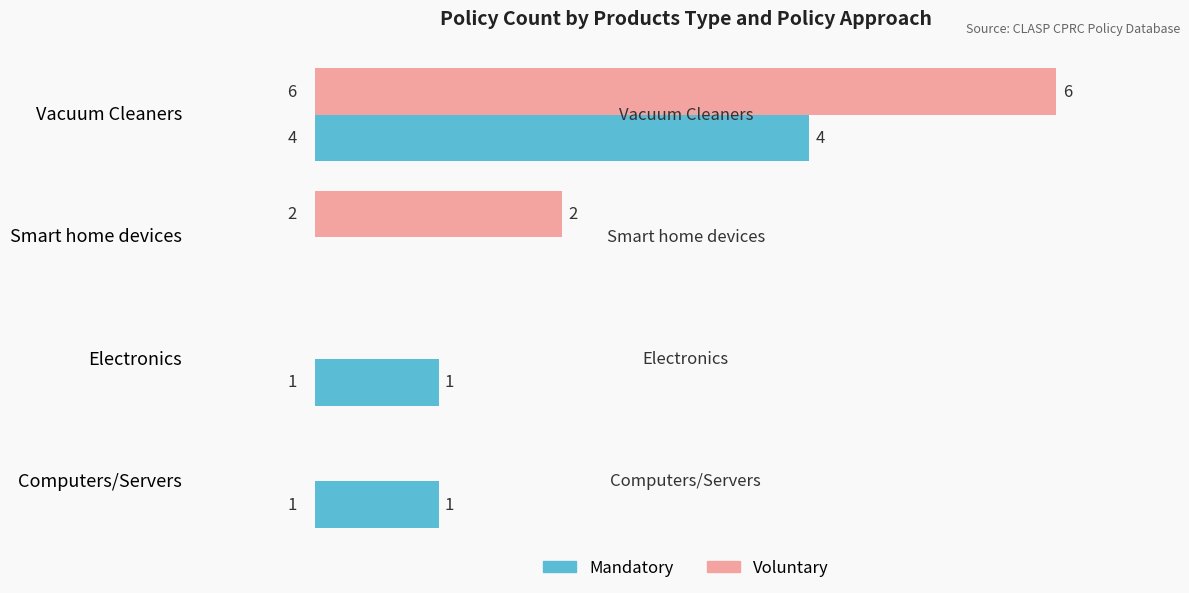

The value of Voluntary at Smart home devices is 3. True or false?

False